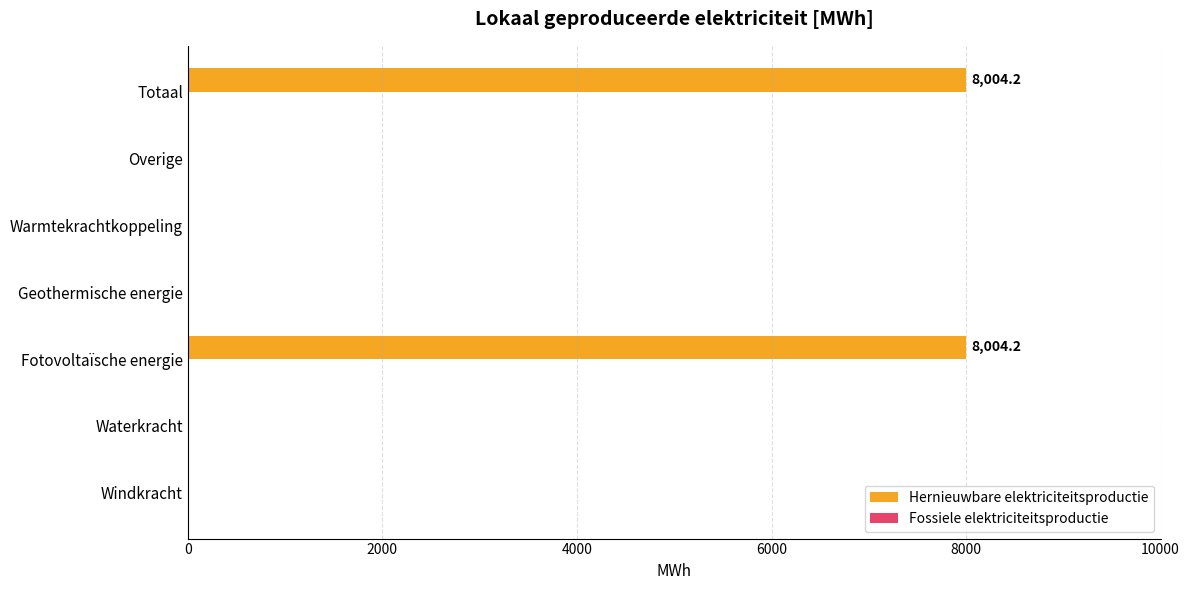

What is the sum of all values?

16008.5